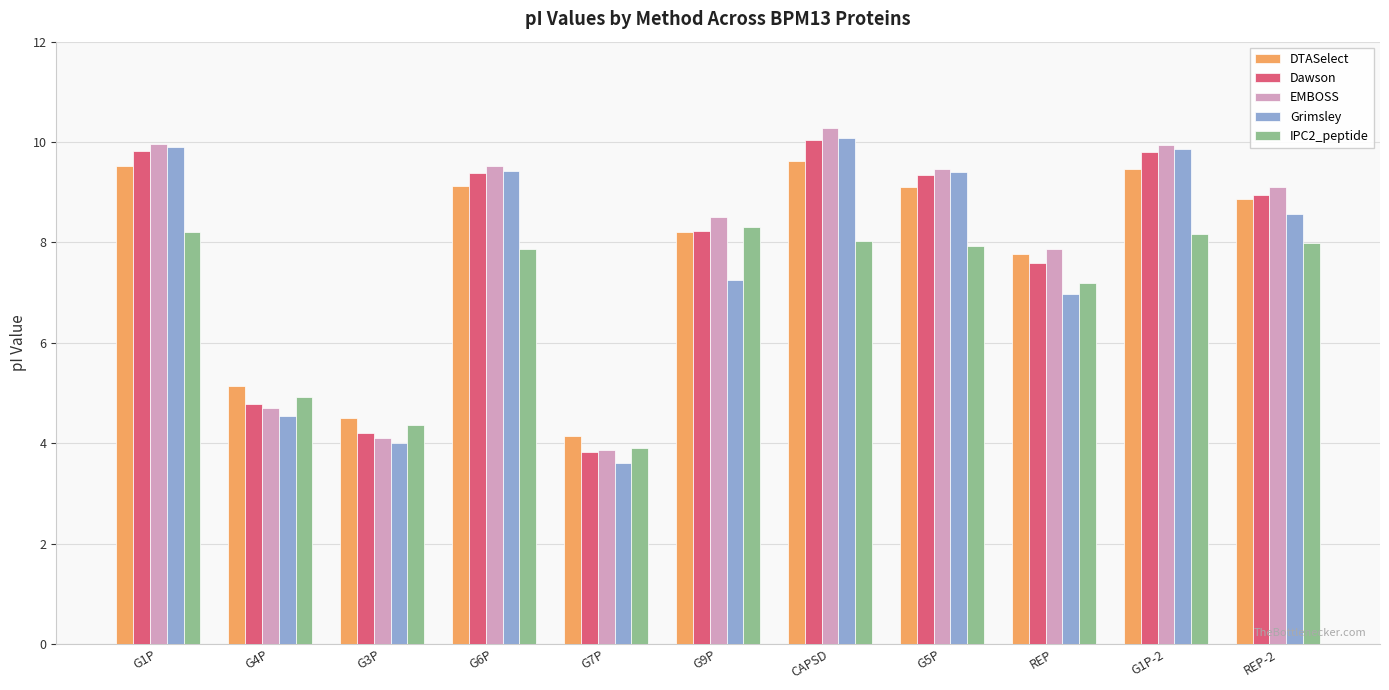

What is the greatest value displayed?

10.3